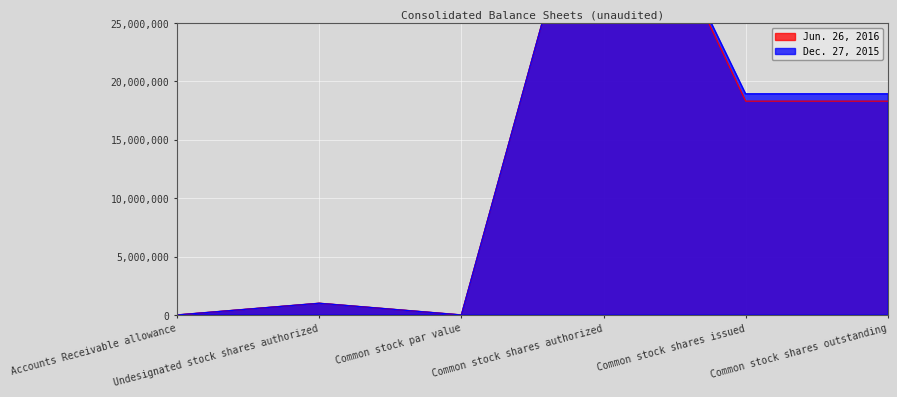

At which label does Jun. 26, 2016 first exceed 18292937?

Common stock shares authorized